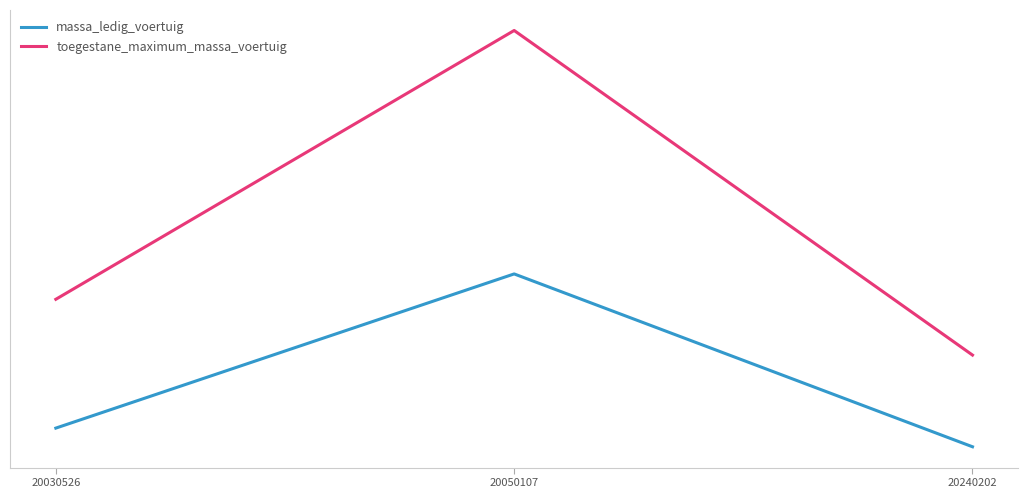

Is the value of toegestane_maximum_massa_voertuig at 20030526 greater than the value of massa_ledig_voertuig at 20050107?

No